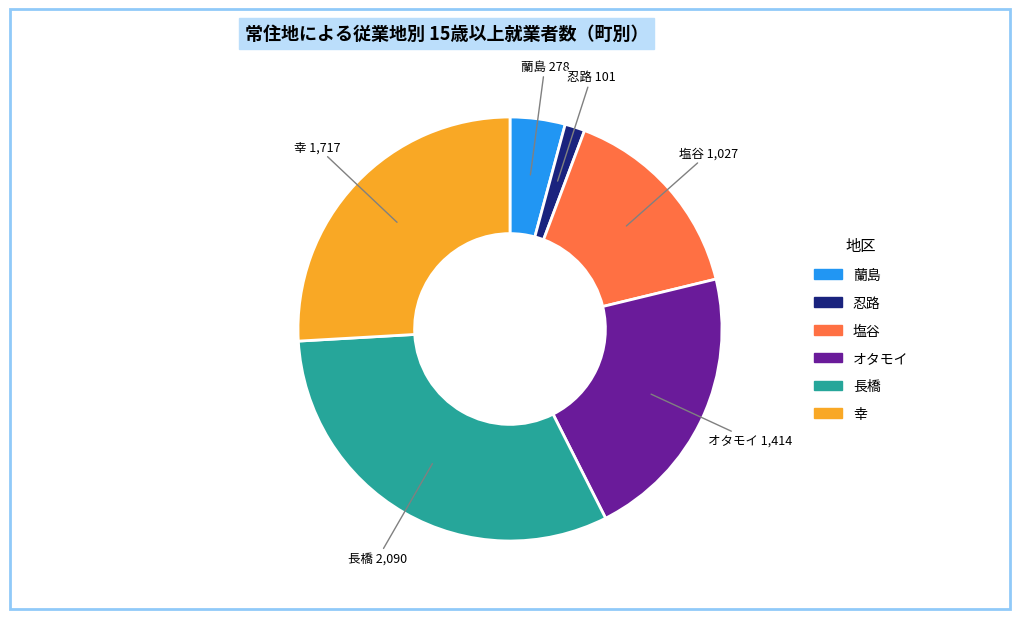

What is the largest slice in the pie chart?

長橋